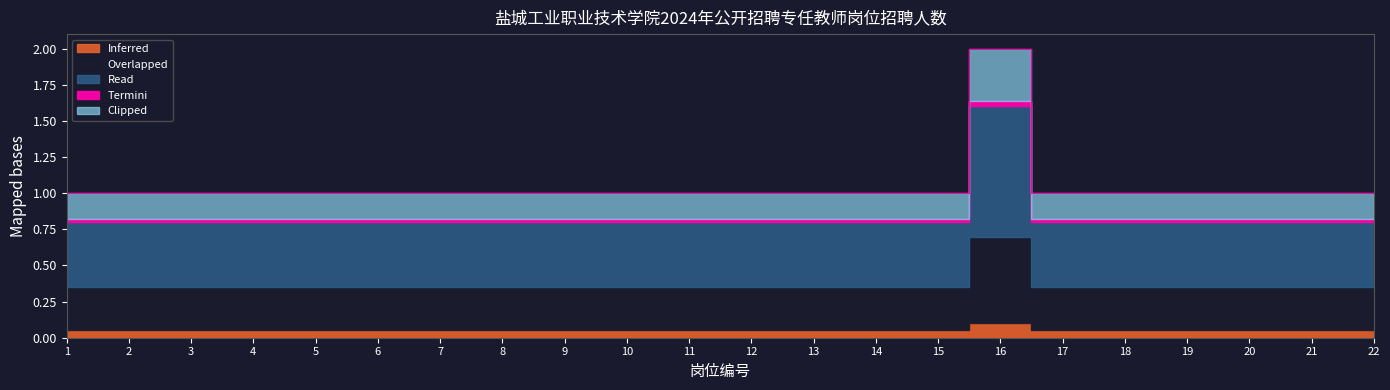

Between 1 and 5, which is larger?

1